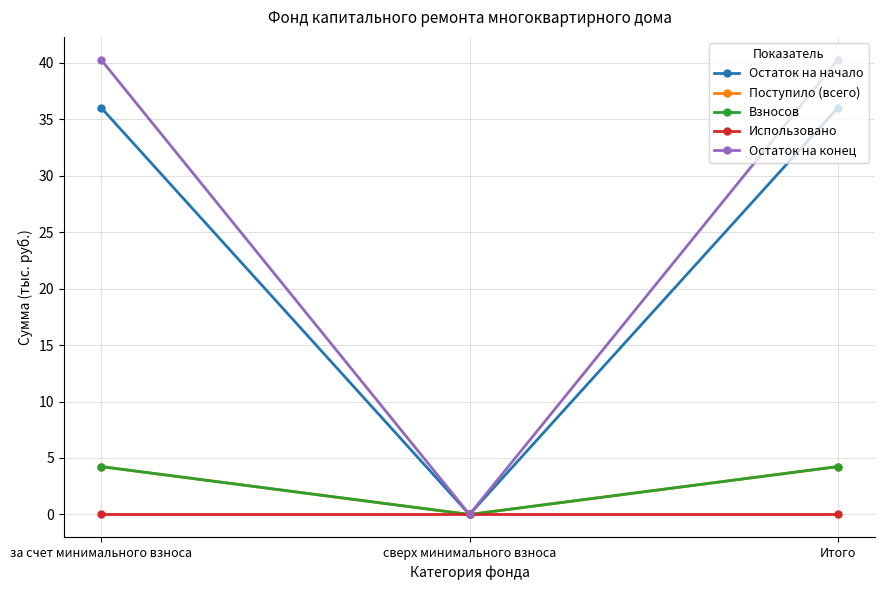

Is this an area chart (filled region under the line)?

No